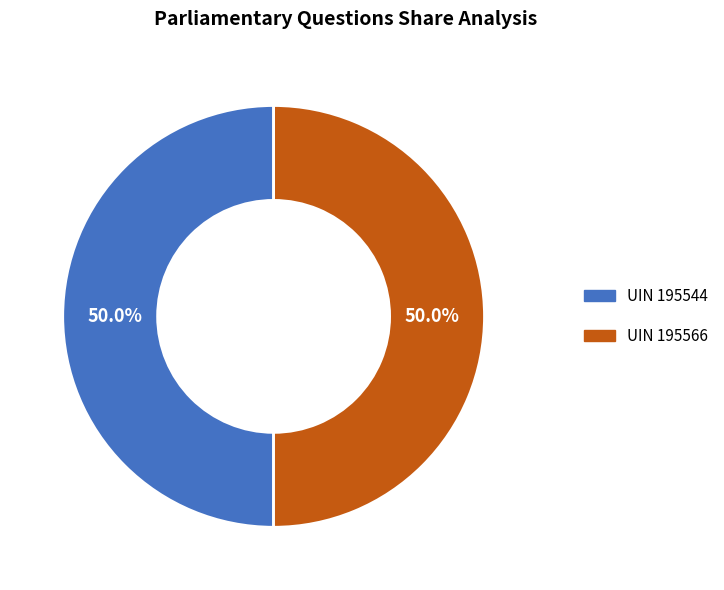

Approximately how many times larger is the value at UIN 195544 compared to UIN 195566?

1.0